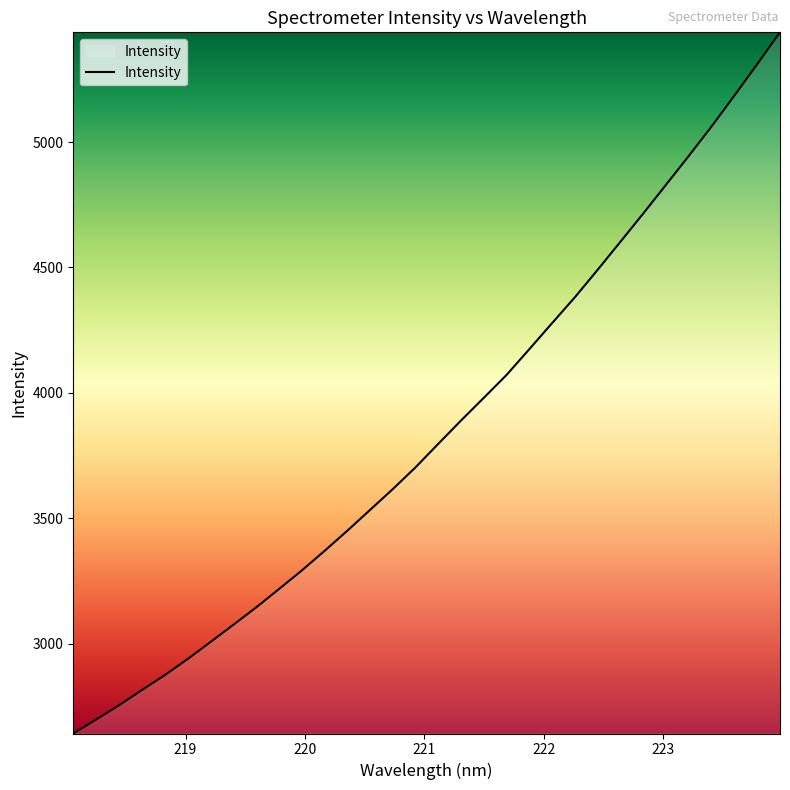

True or false: there are more than 2 points higher than both neighbors.

False